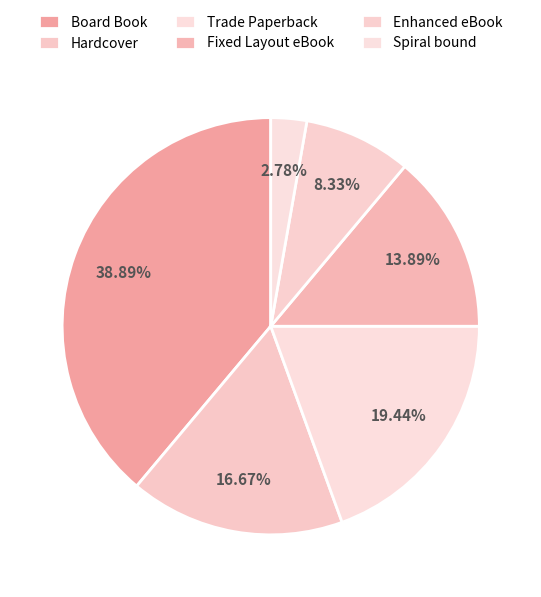

Between Fixed Layout eBook and Spiral bound, which is larger?

Fixed Layout eBook